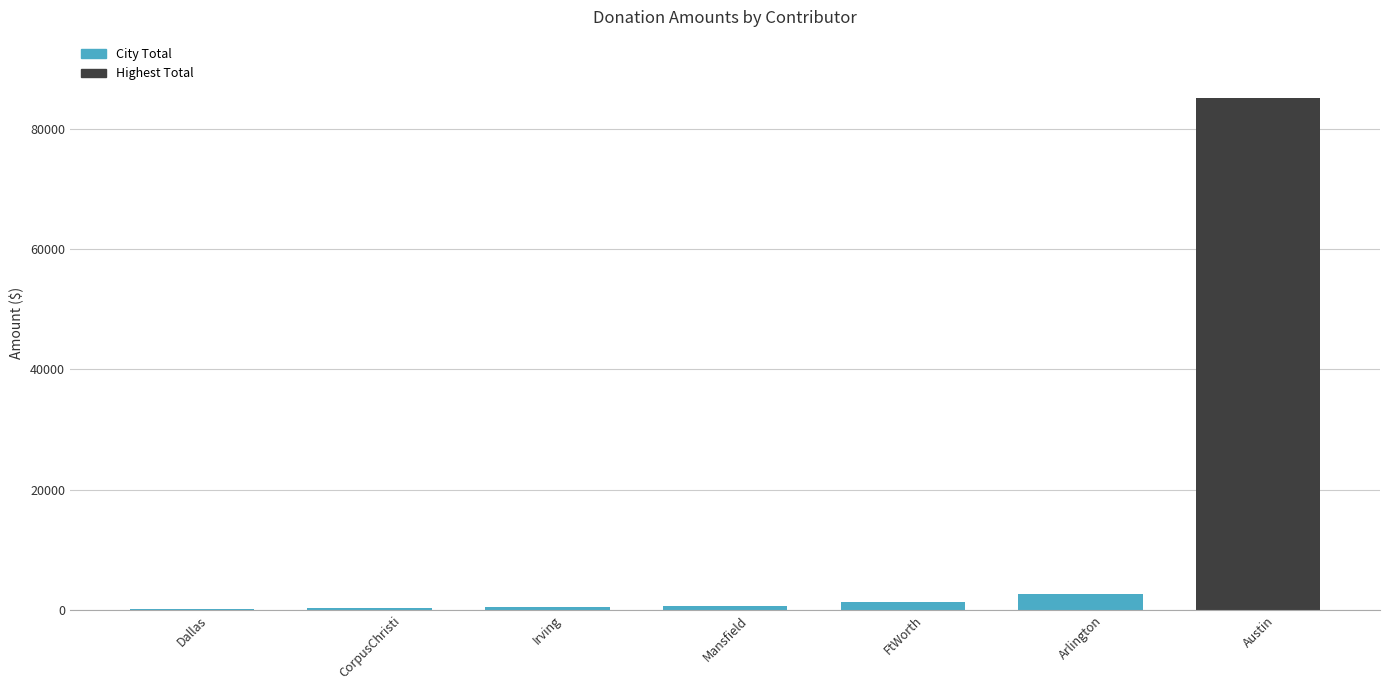

Where is the data nearest to the value 42591?

Arlington